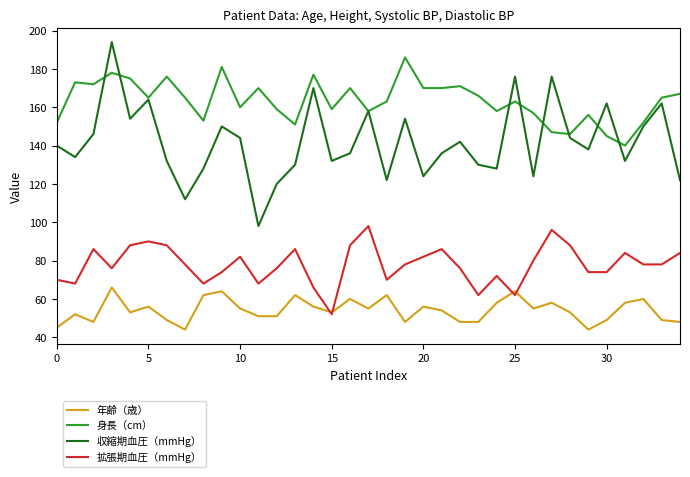

Rank the series by their maximum value, from highest to lowest.

収縮期血圧（mmHg）, 身長（cm）, 拡張期血圧（mmHg）, 年齢（歳）